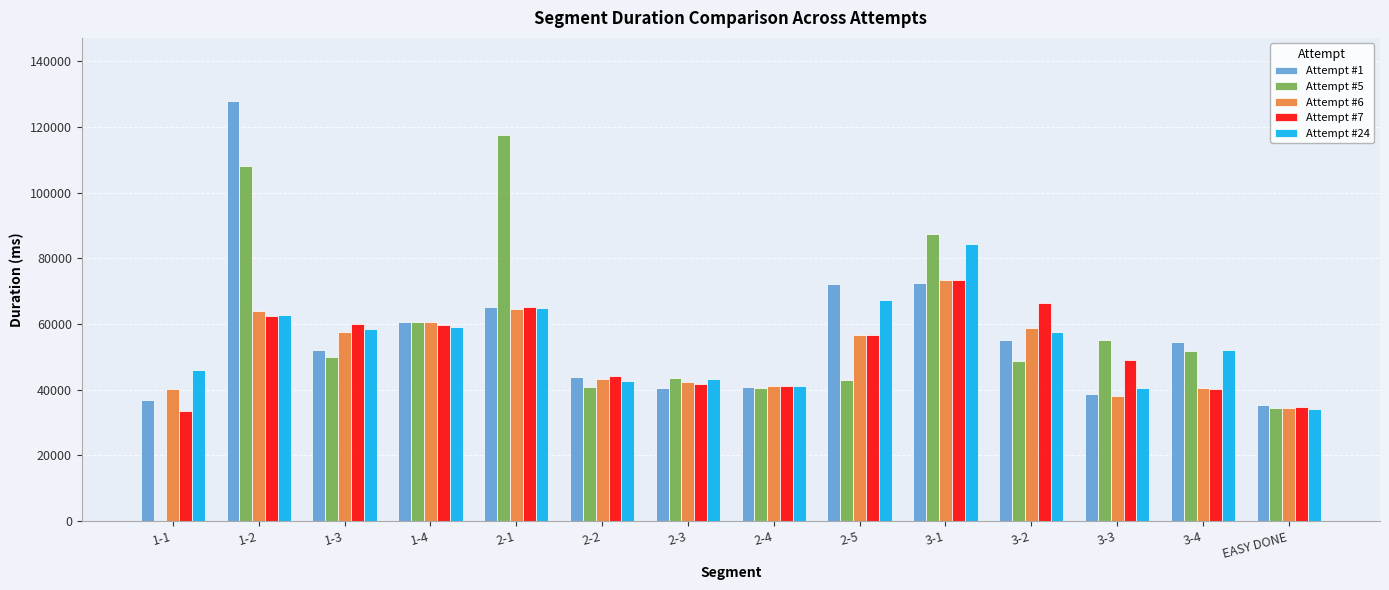

At which category is the sum across all series the highest?

1-2